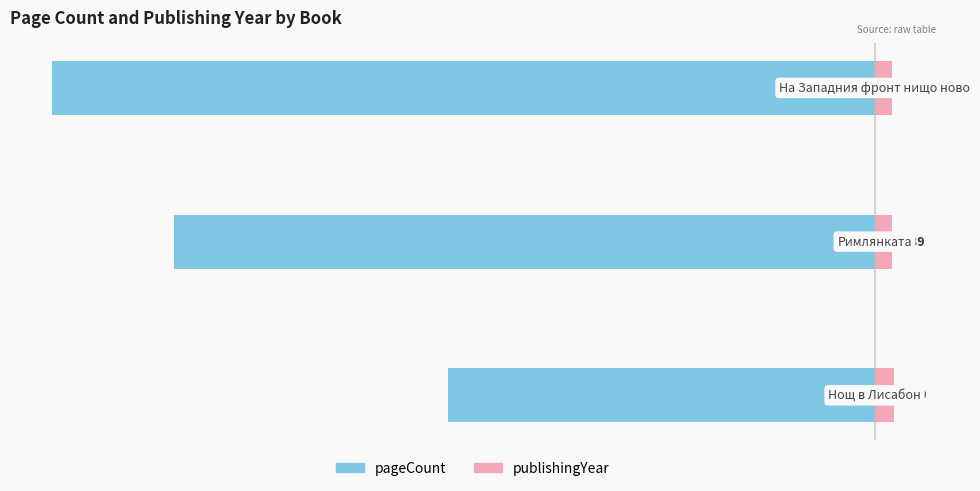

Rank the series at 2 from highest to lowest value.

publishingYear, pageCount